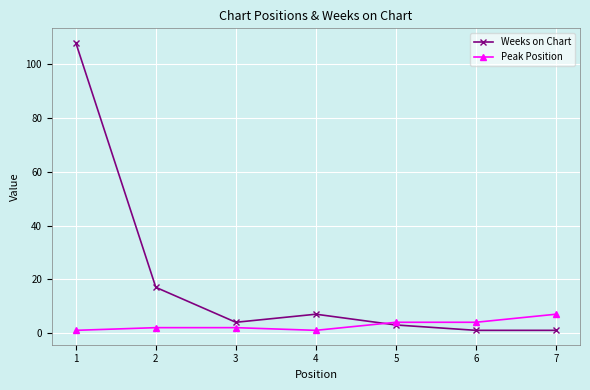

What is the average value of the Weeks on Chart series?

20